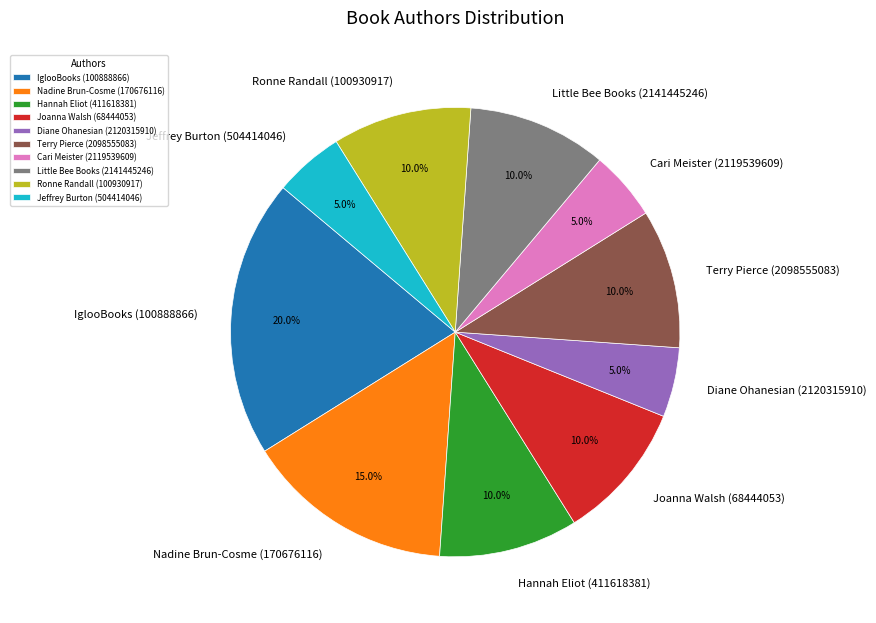

Approximately how many times larger is the value at Hannah Eliot (411618381) compared to IglooBooks (100888866)?

0.5